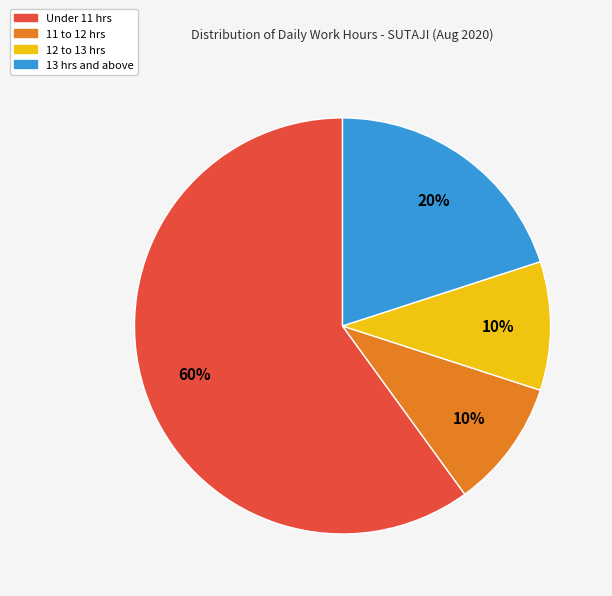

To the nearest percent, what is the difference between the largest and smallest slice percentages?

50%